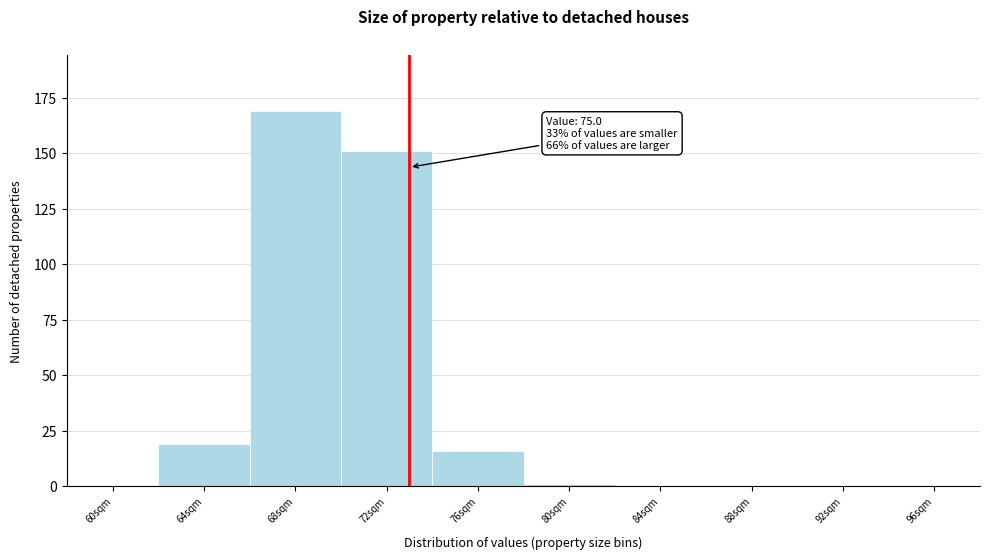

Reading left to right, list all the values displayed in this chart.

60sqm=0	64sqm=19	68sqm=169	72sqm=151	76sqm=16	80sqm=1	84sqm=0	88sqm=0	92sqm=0	96sqm=0